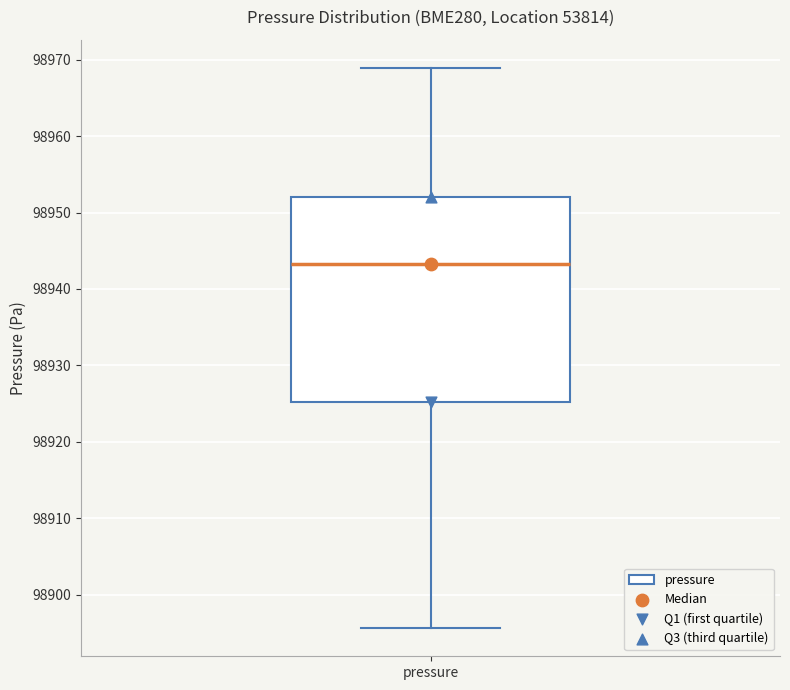

Read this box plot against the y-axis: the position of the median line, the range covered by the box, and the ends of both whiskers. The values are not printed on the chart, so give them approximately, as read against the axis.

median 98943, box 98925 to 98952, whiskers 98896 to 98969